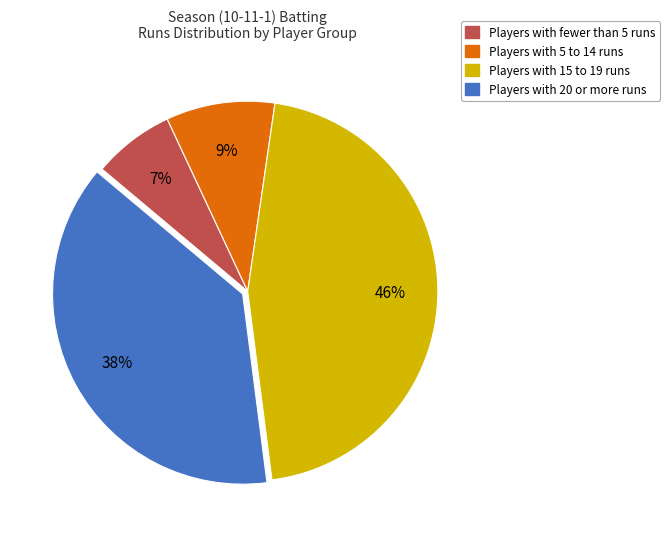

To the nearest percent, what is the average slice percentage?

25%